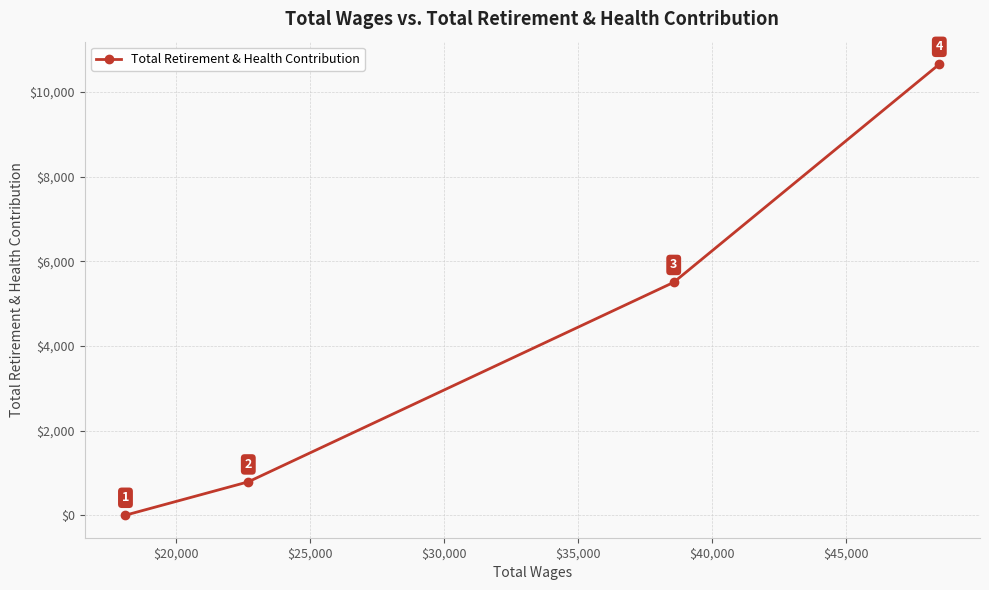

What is the value of the 4th point from the left?

10656